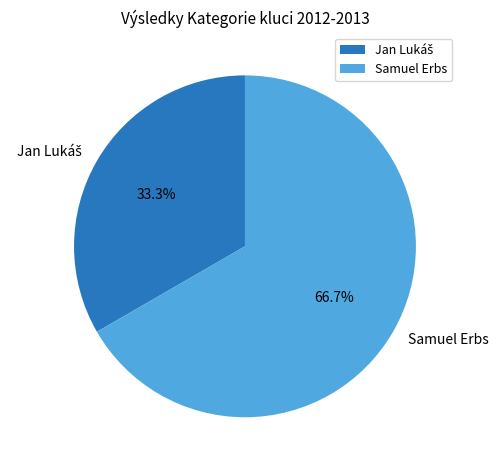

How much of the chart is everything except Samuel Erbs?

33.3%